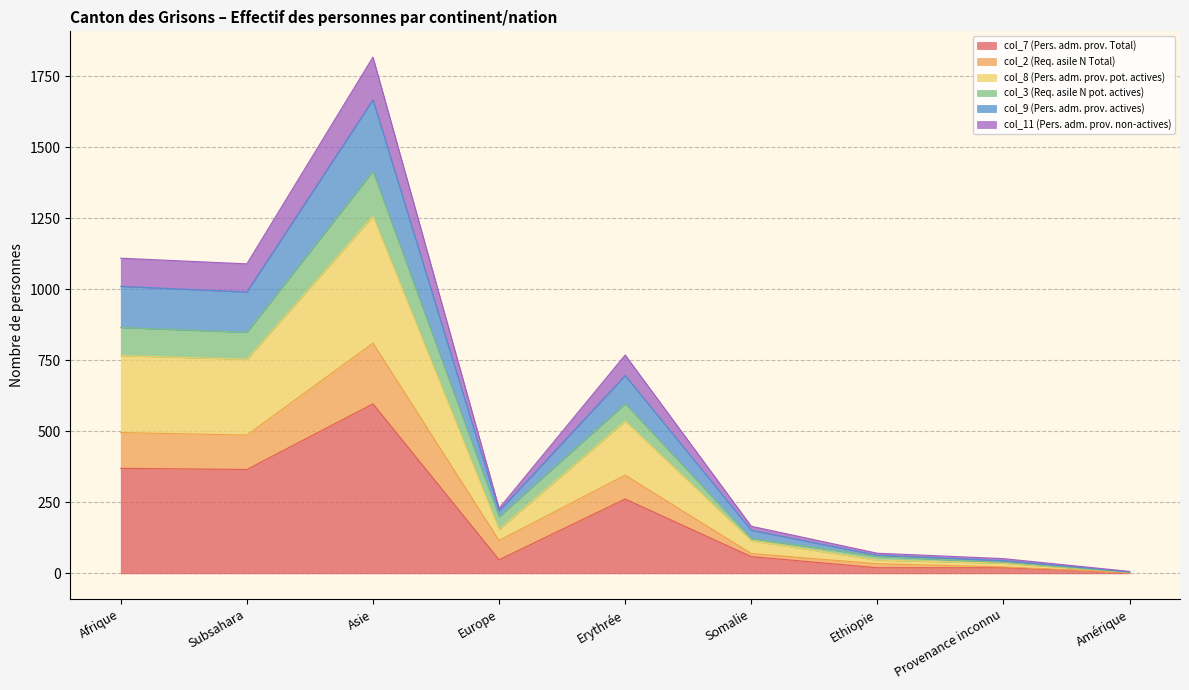

At which label does col_8 (Pers. adm. prov. pot. actives) reach its peak?

Asie